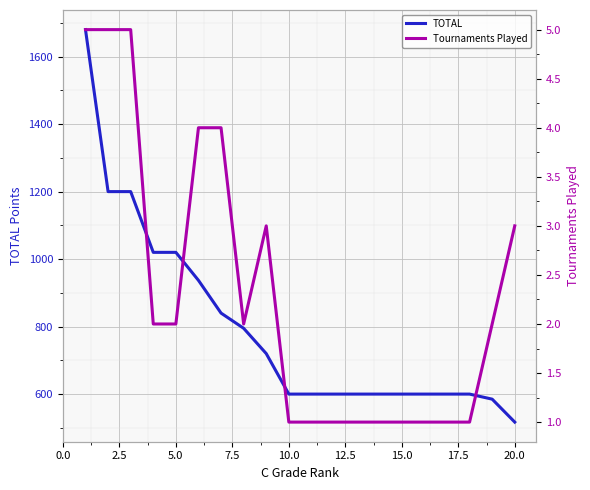

The Tournaments Played series shows 1 at 13. True or false?

True